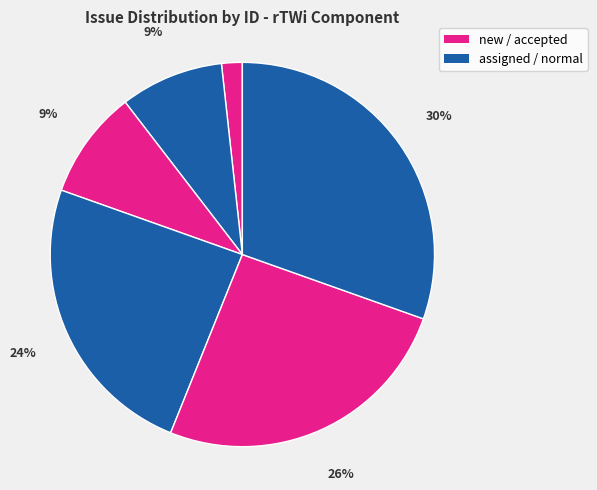

To the nearest percent, what is the difference between the largest and smallest slice percentages?

29%